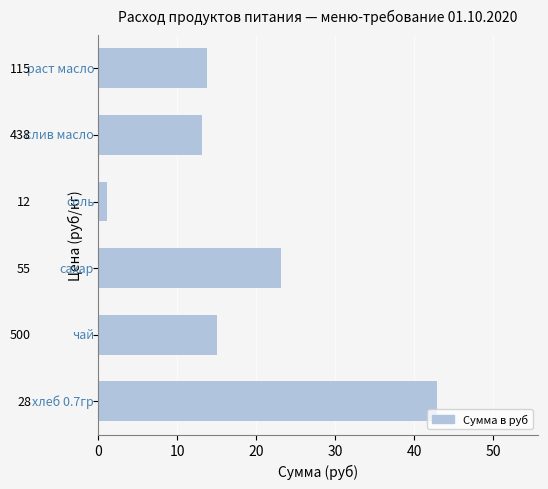

Are the bars horizontal?

Yes